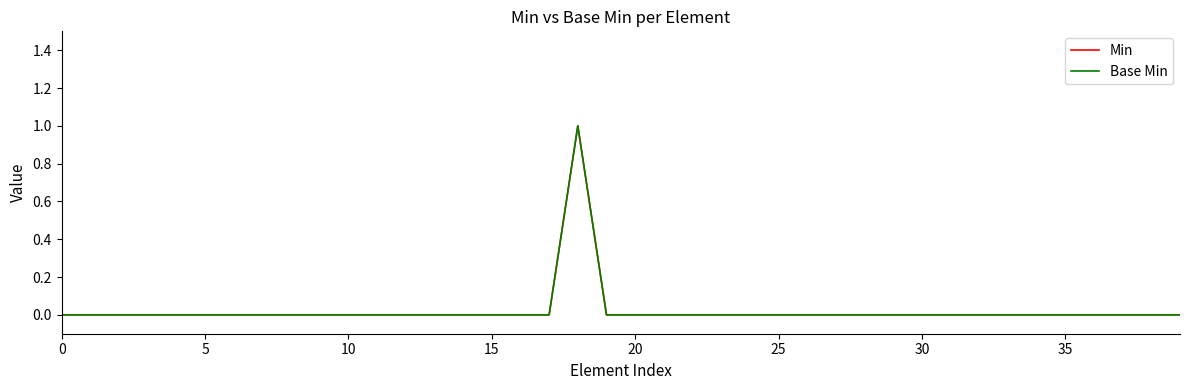

What is the sum of all Base Min values?

1